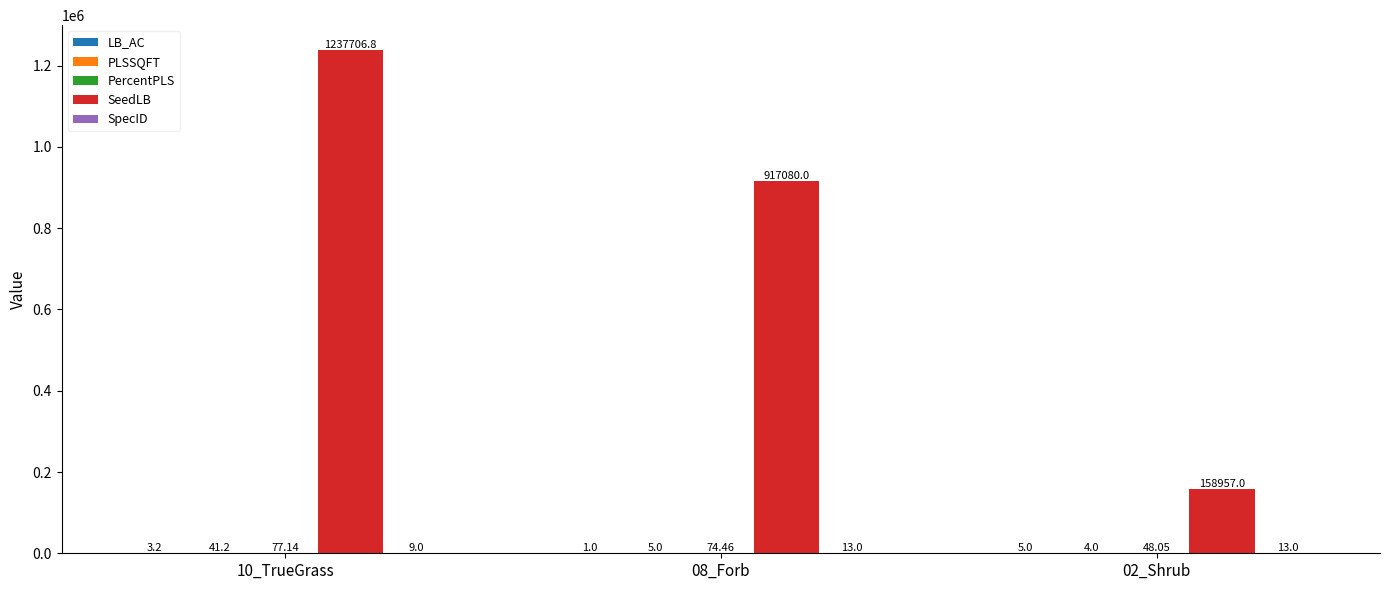

Which series changed the most between 10_TrueGrass and 02_Shrub?

SeedLB